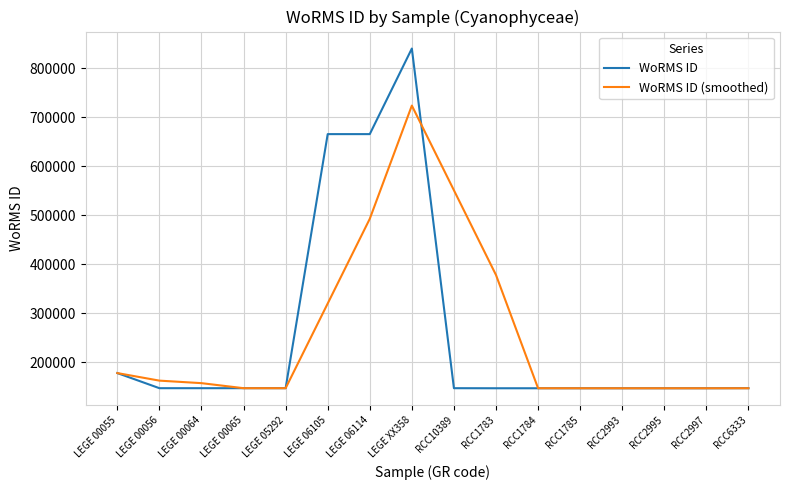

What are all the series names shown in the legend?

WoRMS ID, WoRMS ID (smoothed)